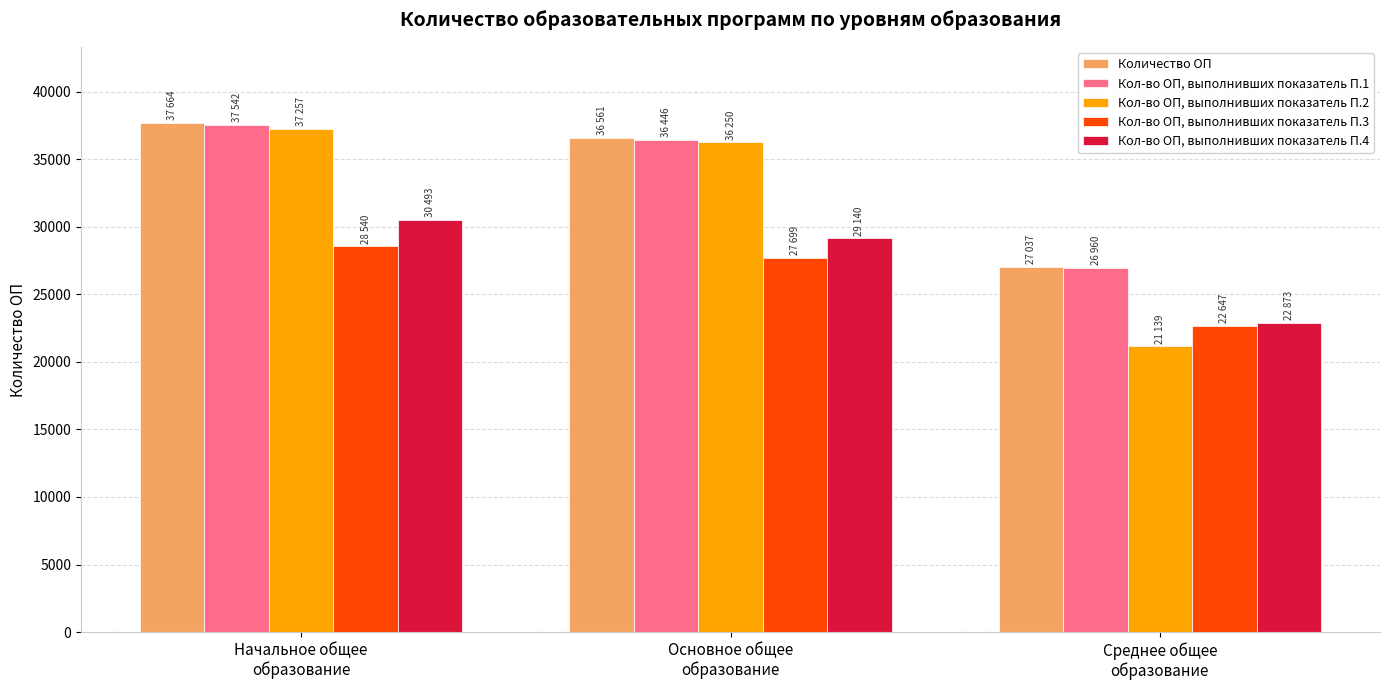

The Кол-во ОП, выполнивших показатель П.4 series shows 30493 at Начальное общее
образование. True or false?

True